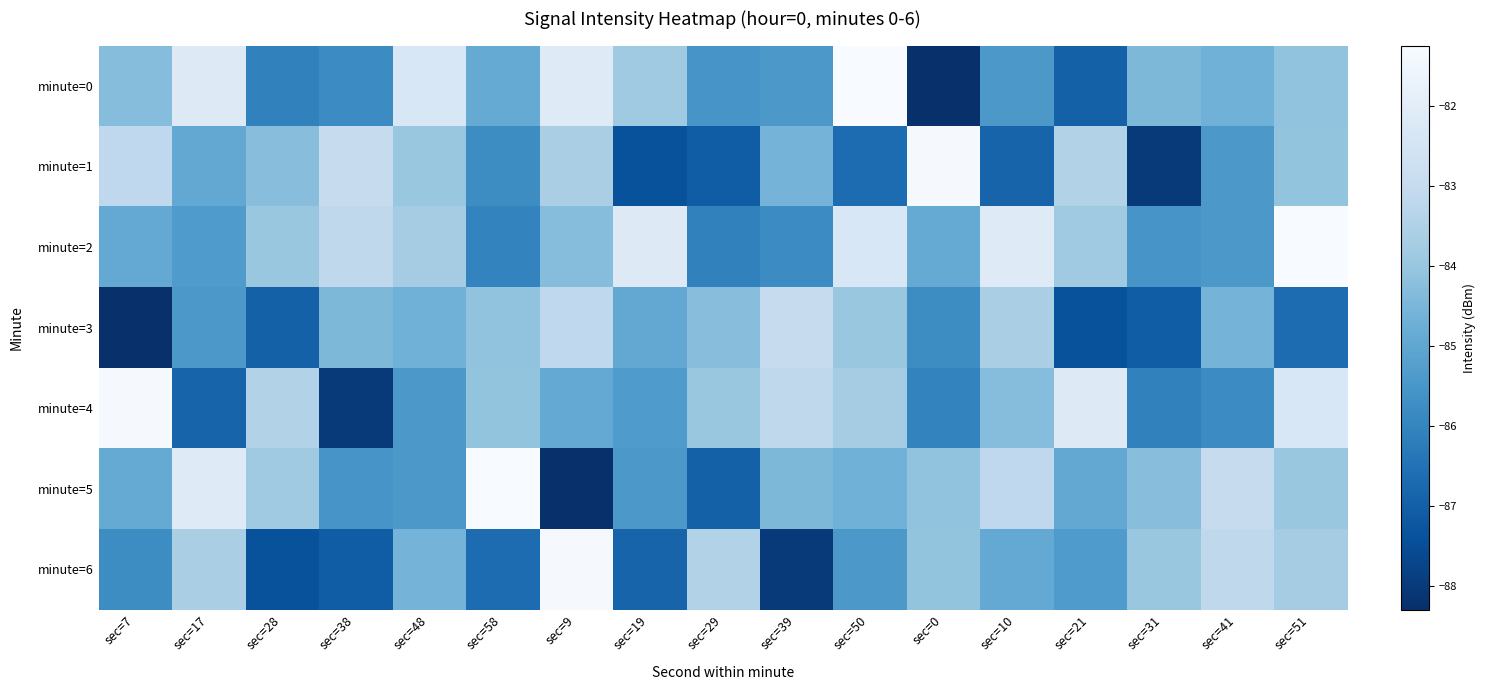

Count the number of categories in the chart.

17